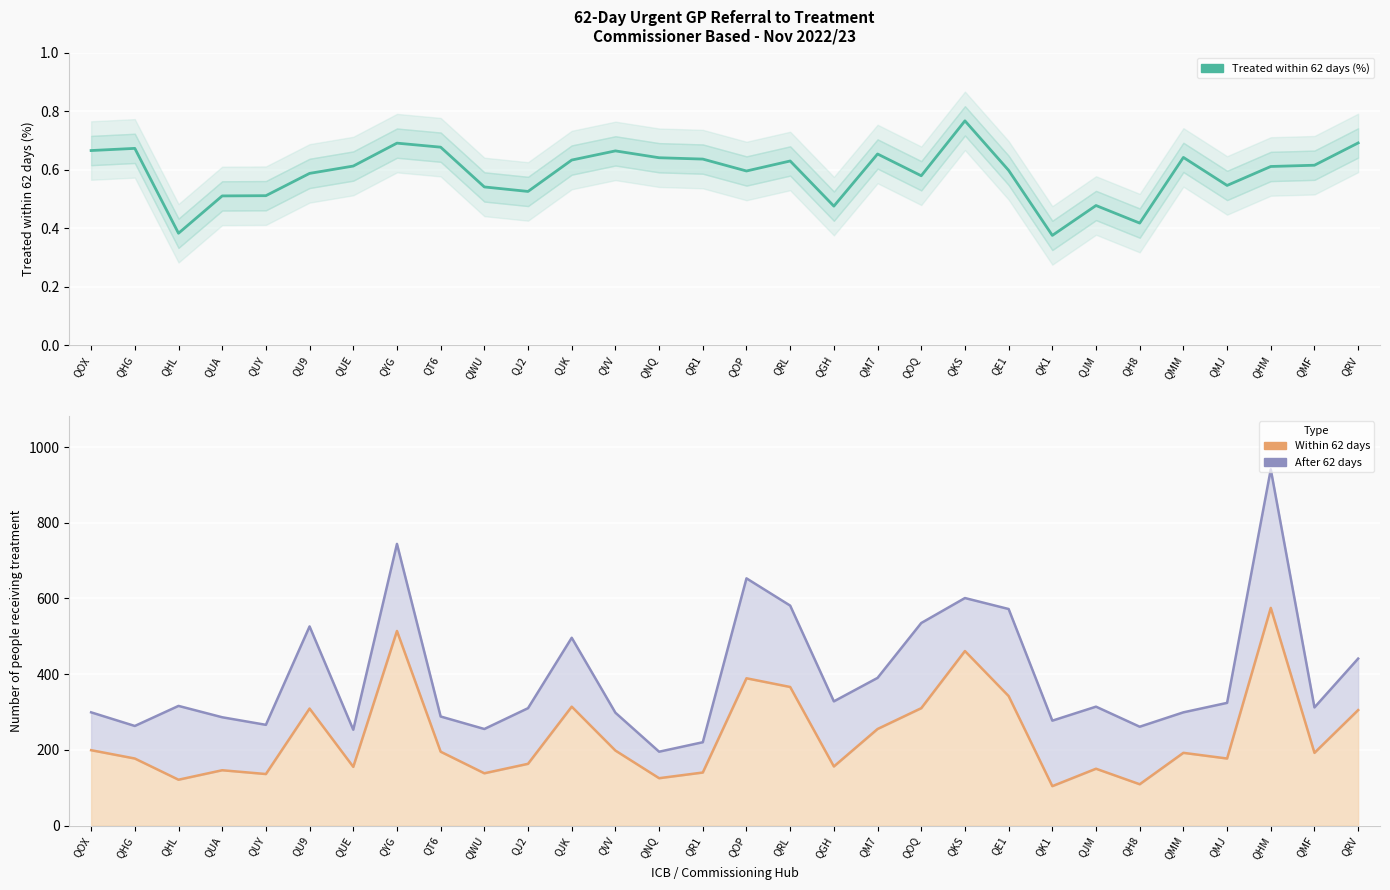

What is the label of the 15th point from the right?

QOP